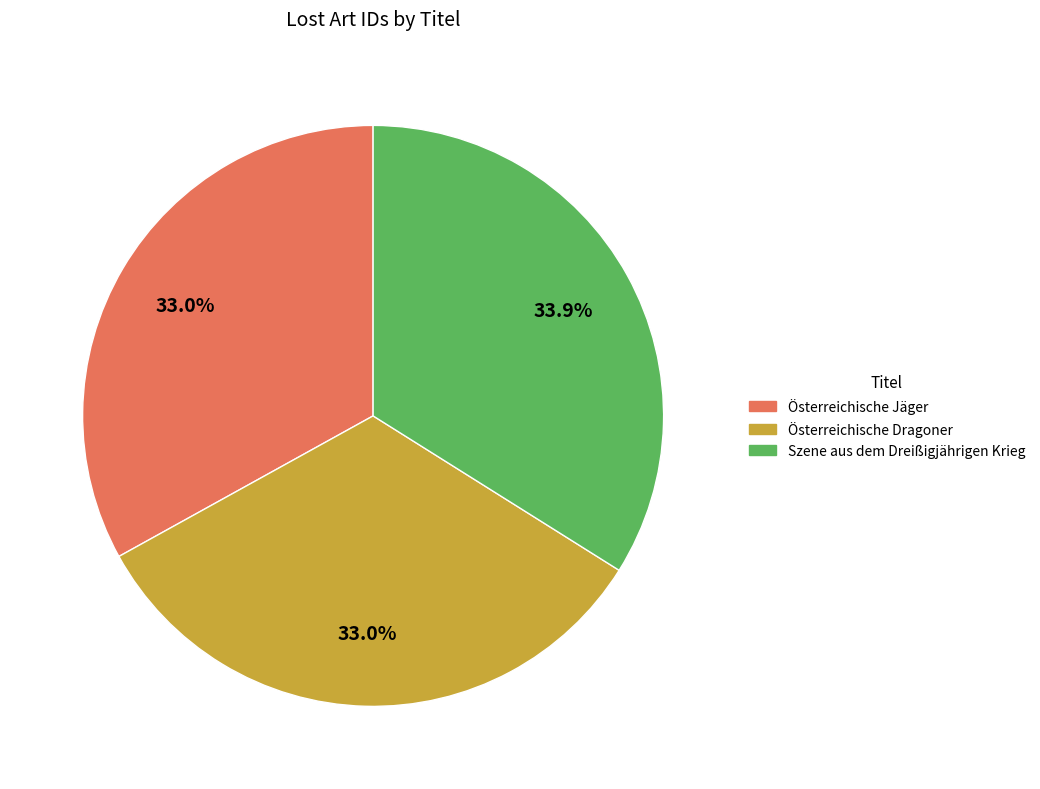

The Österreichische Jäger slice represents 33% of the pie. True or false?

True